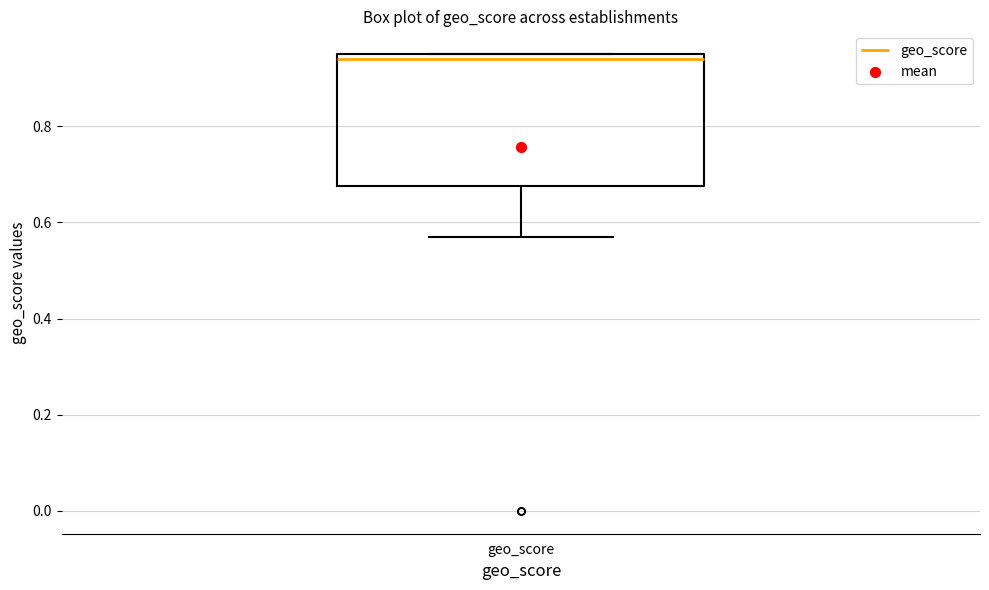

Transcribe this box plot: give where the median line is, the range the box spans, and where the two whiskers end, as read against the y-axis. The values are not printed on the chart, so give them approximately, as read against the axis.

median 0.94, box 0.68 to 0.96, whiskers 0.58 to 0.96